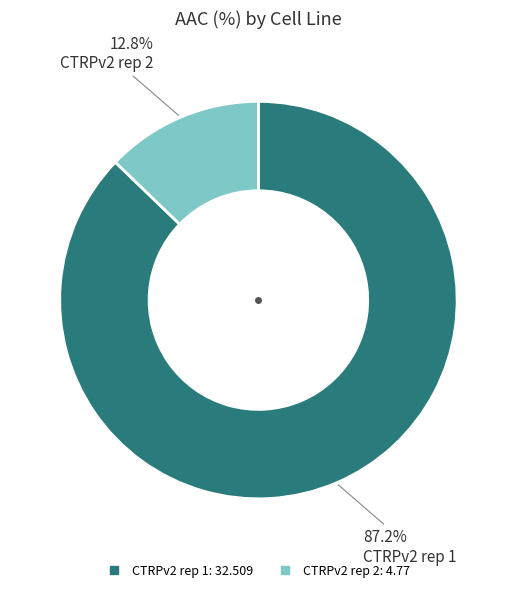

Is it true that CTRPv2 rep 2 is 13% of the pie?

True